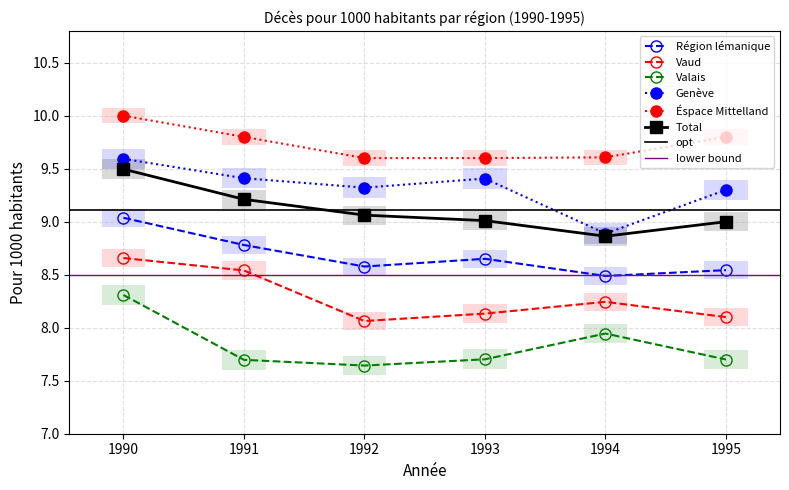

Is the value of Région lémanique at 1992 greater than the value of Éspace Mittelland at 1993?

No